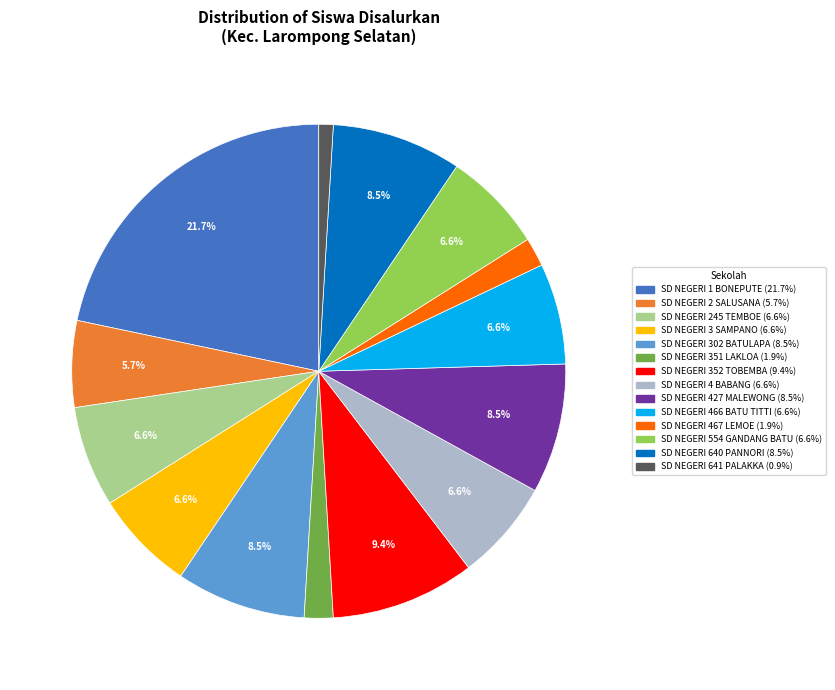

What is the ratio of the value at SD NEGERI 427 MALEWONG to the value at SD NEGERI 352 TOBEMBA?

0.9